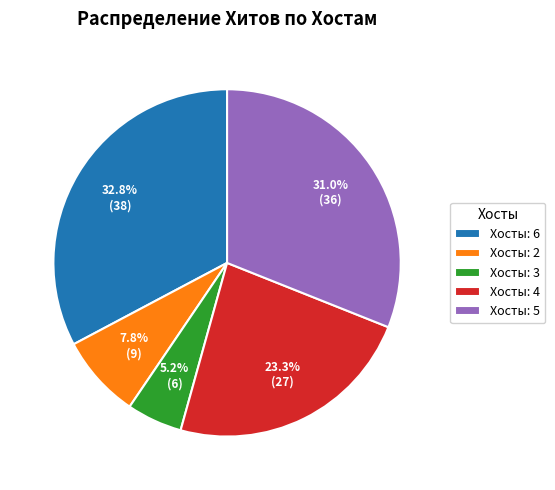

Rank the categories by value from lowest to highest.

Хосты: 3, Хосты: 2, Хосты: 4, Хосты: 5, Хосты: 6